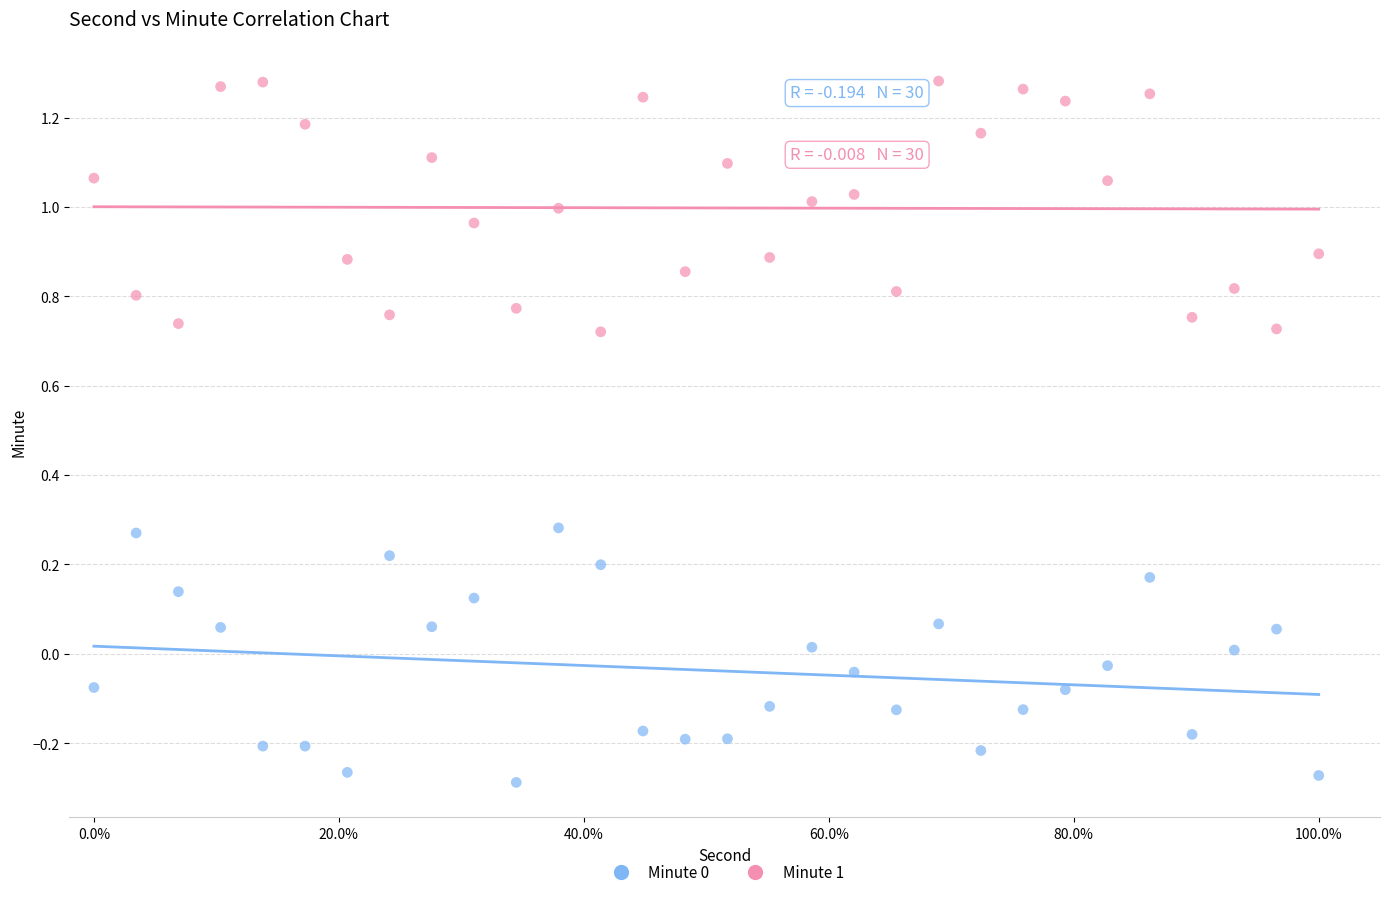

What is the X range (max minus min) for the scatter plot?

100.0